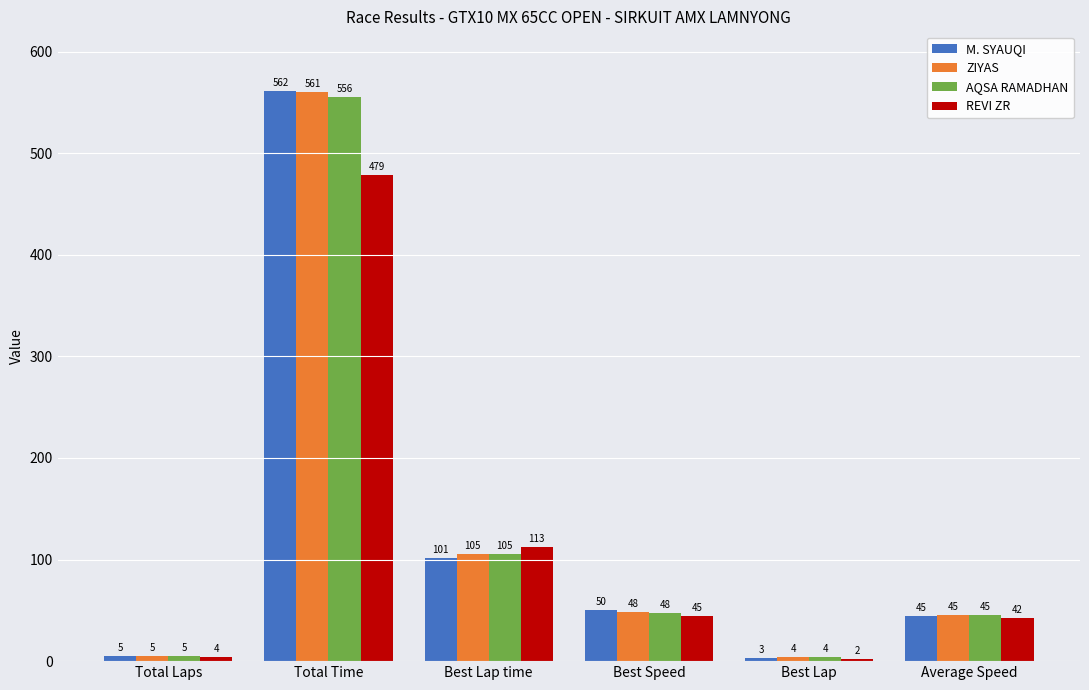

Rank the categories by REVI ZR value from highest to lowest.

Total Time, Best Lap time, Best Speed, Average Speed, Total Laps, Best Lap